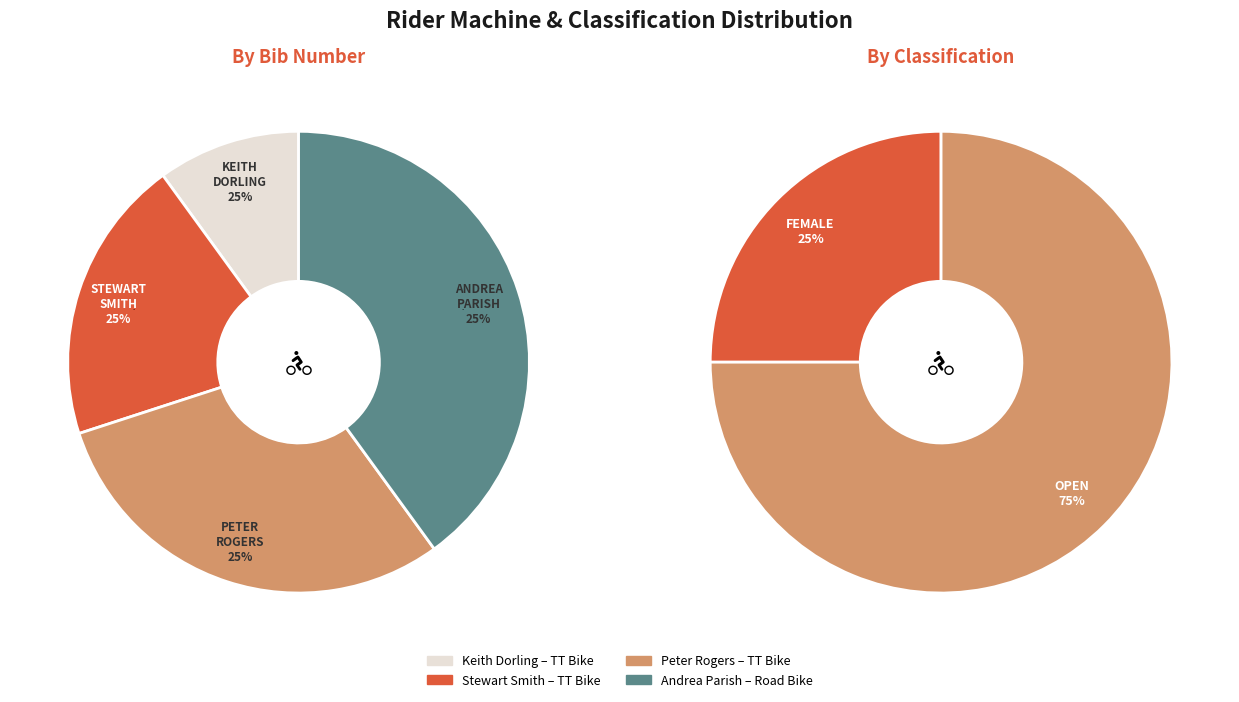

Rank the categories by value from lowest to highest.

Keith Dorling
TT Bike, Stewart Smith
TT Bike, Peter Rogers
TT Bike, Andrea Parish
Road Bike